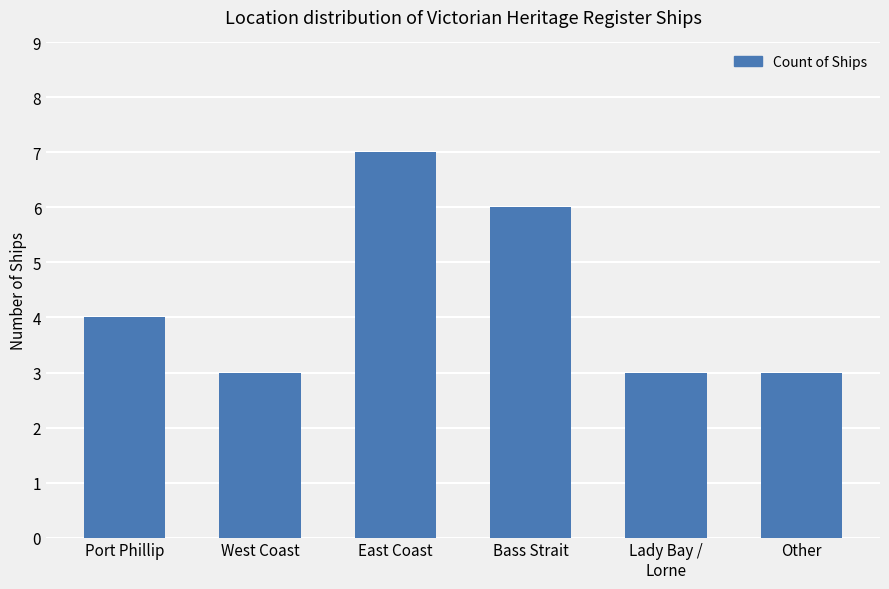

How many data points does each series have?

6